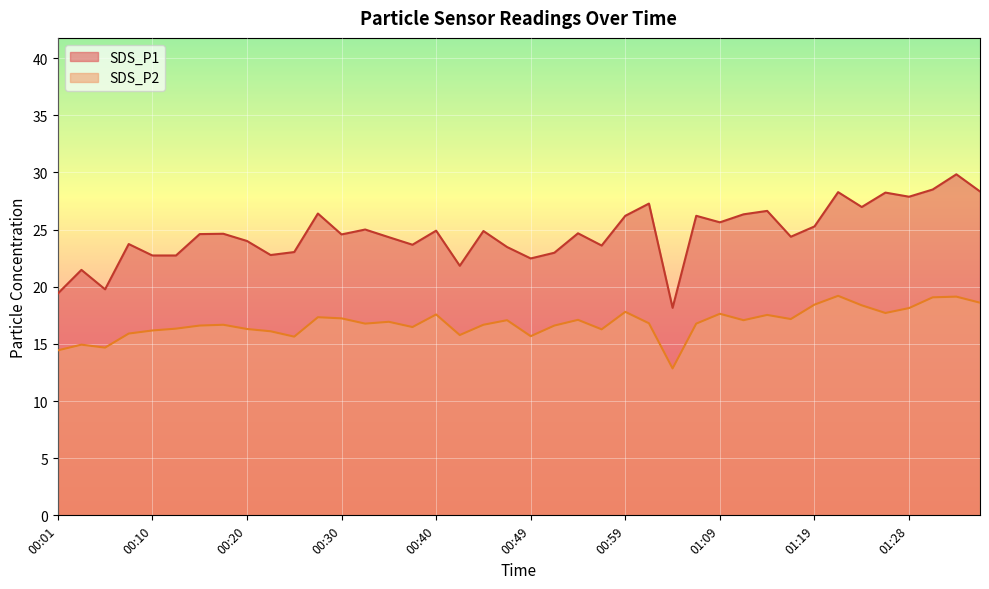

Which has a higher value, 00:08 or 01:02?

01:02